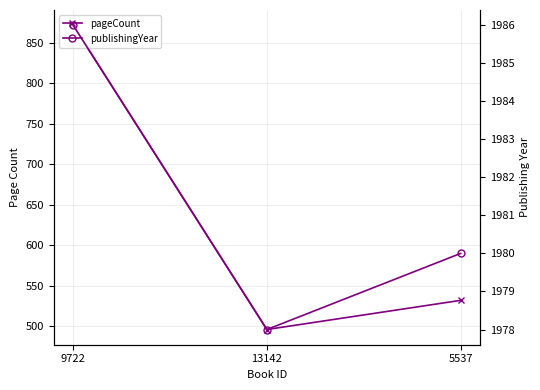

How many publishingYear values are between 1978 and 1986?

3